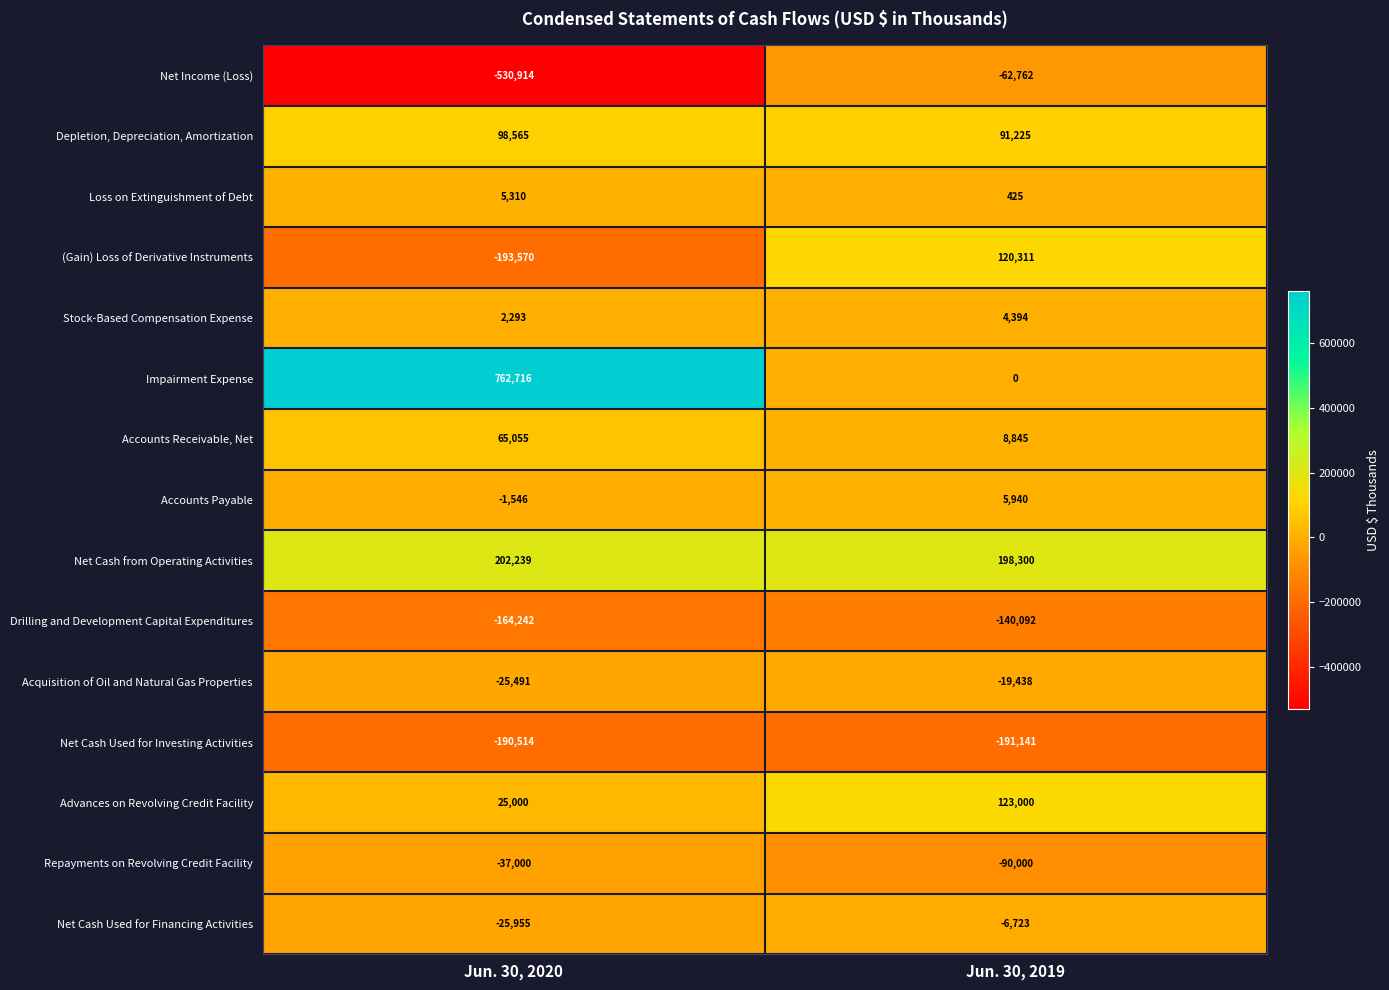

How many series are shown in this chart?

15